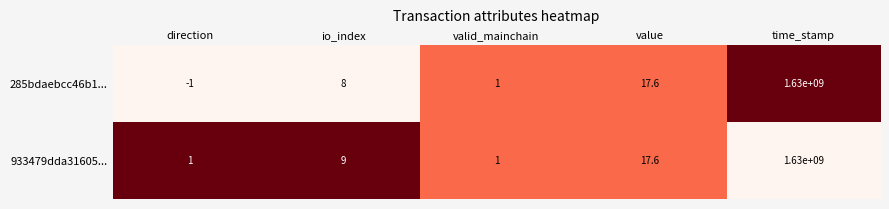

Which category has the lowest value across all series?

direction